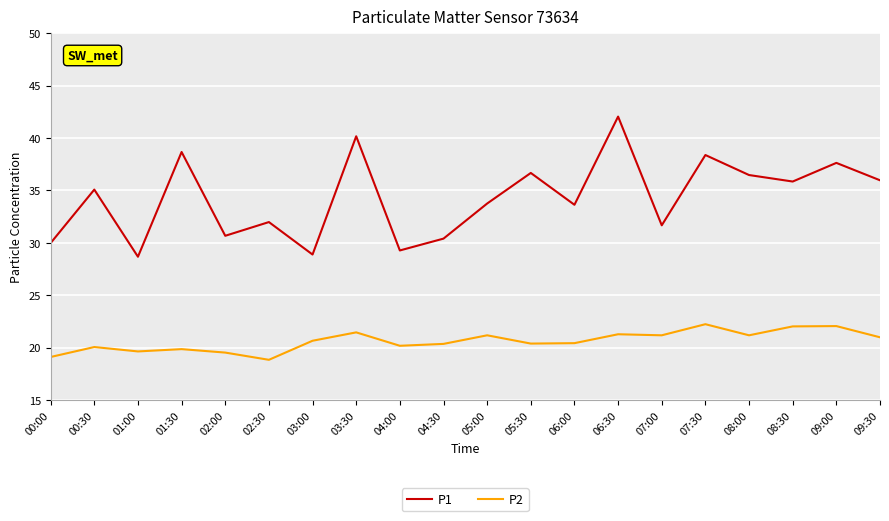

At 09:00, list the series in order from largest to smallest.

P1, P2